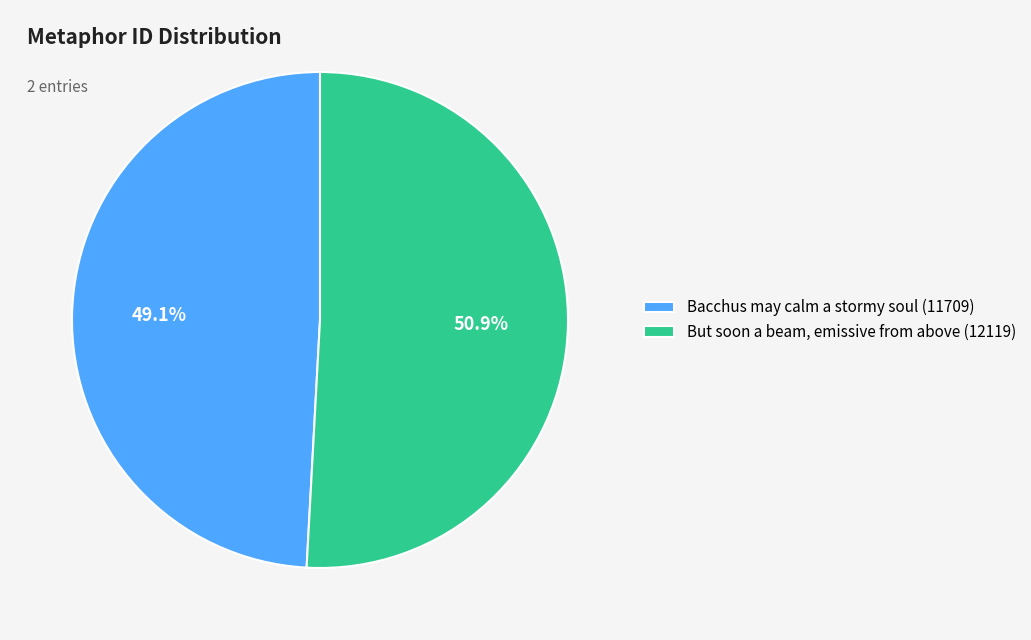

To the nearest percent, what is the difference between the largest and smallest slice percentages?

2%